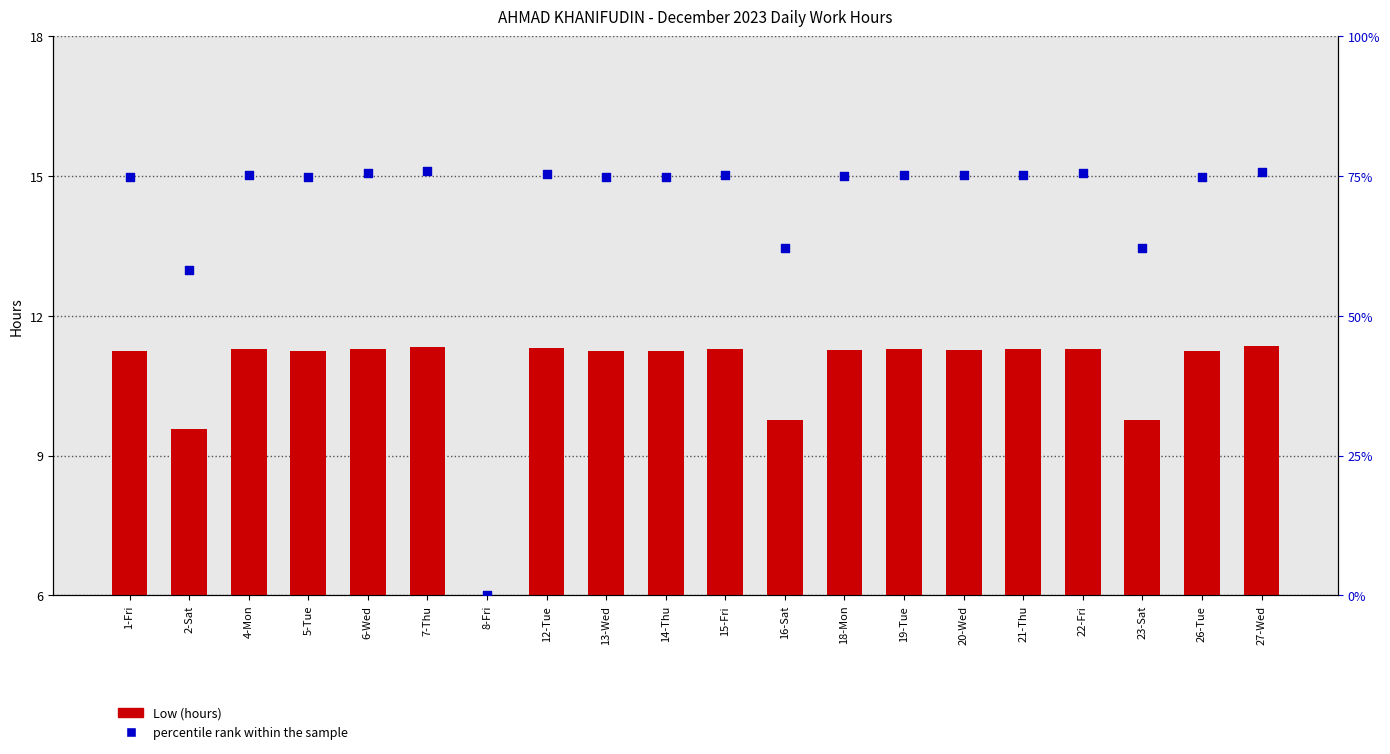

At which category is the sum across all series the highest?

7-Thu